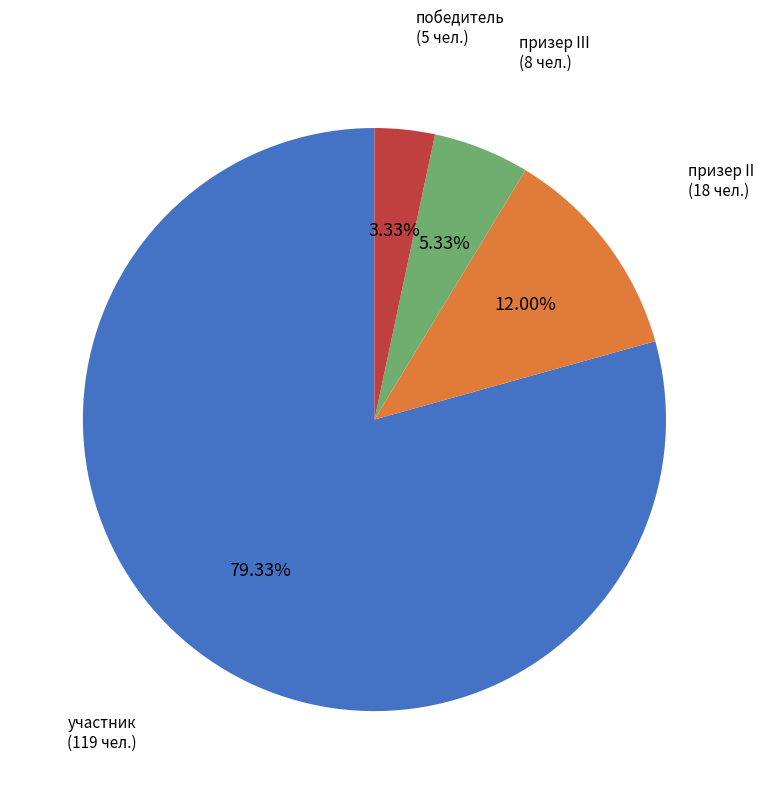

Which category accounts for the majority?

участник